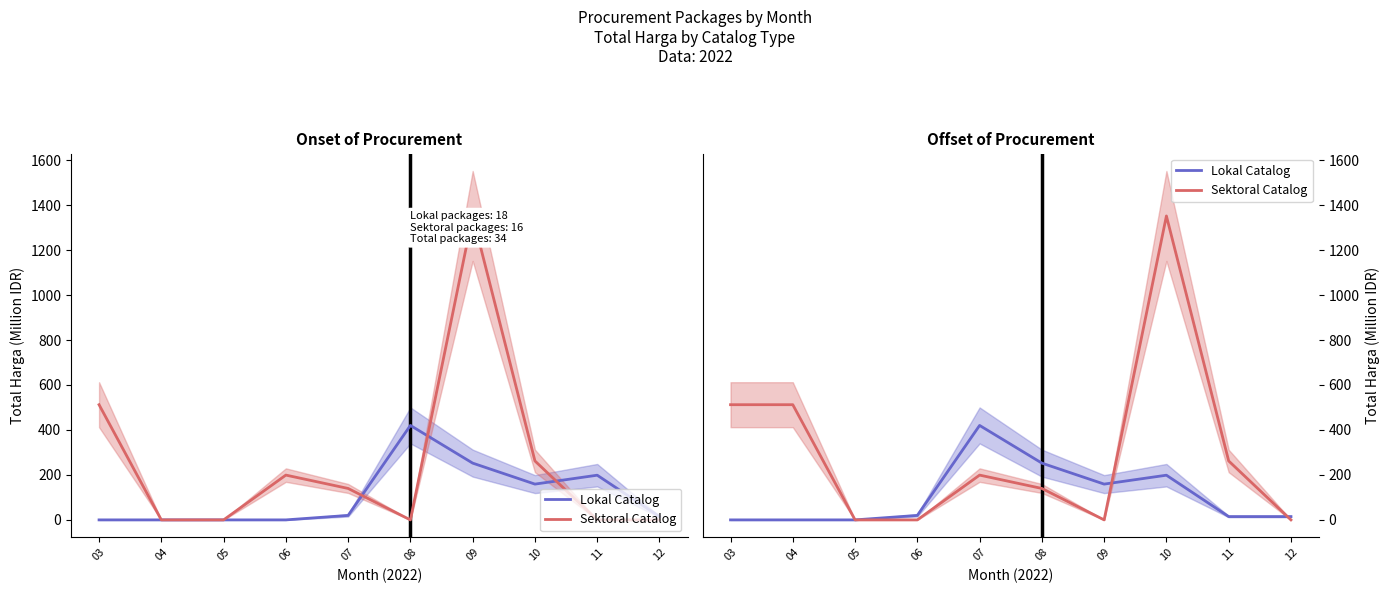

Reading left to right, what are all the values shown in this chart?

Lokal Catalog: 03=0.0	04=0.0	05=0.0	06=19.9	07=420.1	08=252.5	09=159.2	10=198.7	11=14.8	12=14.8
Sektoral Catalog: 03=512.3	04=512.3	05=0.0	06=0.0	07=199.2	08=139.8	09=0.0	10=1351.7	11=262.1	12=0.0